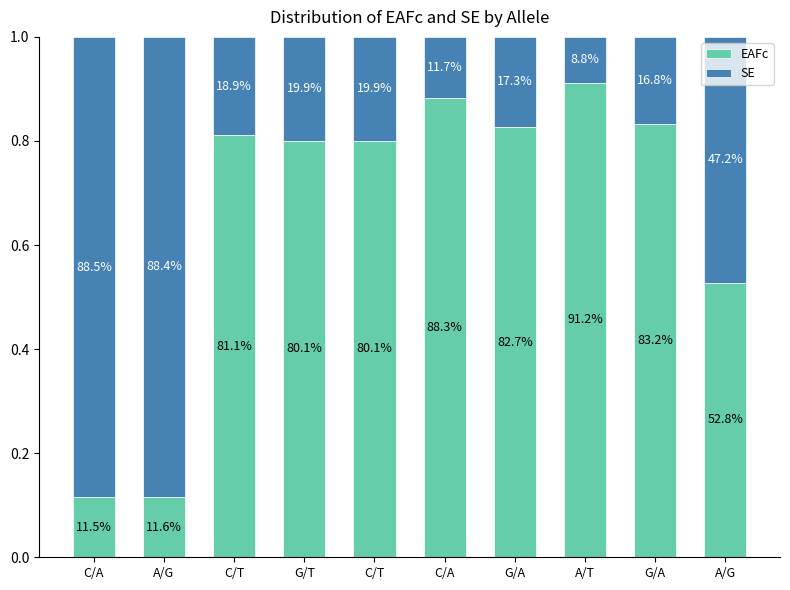

Rank the series by their maximum value, from lowest to highest.

SE, EAFc